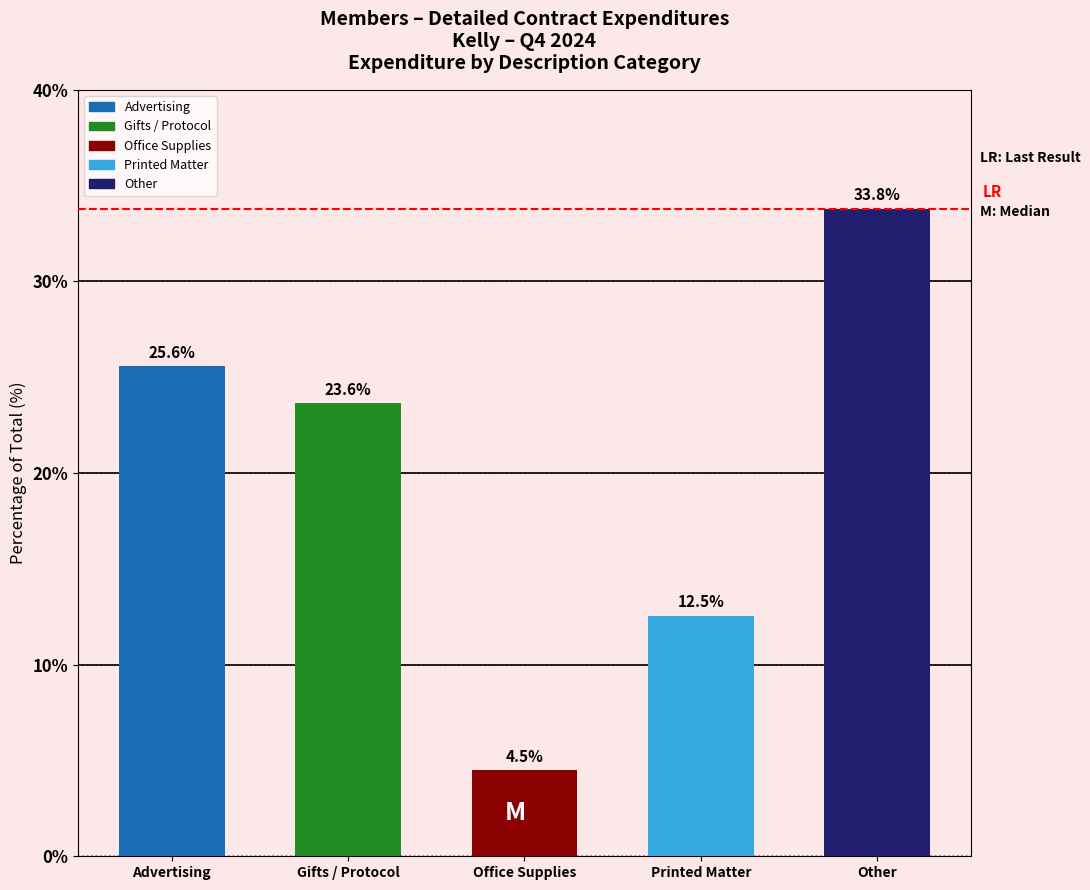

Reading left to right, what are all the values shown in this chart?

25.6	23.6	4.5	12.5	33.8